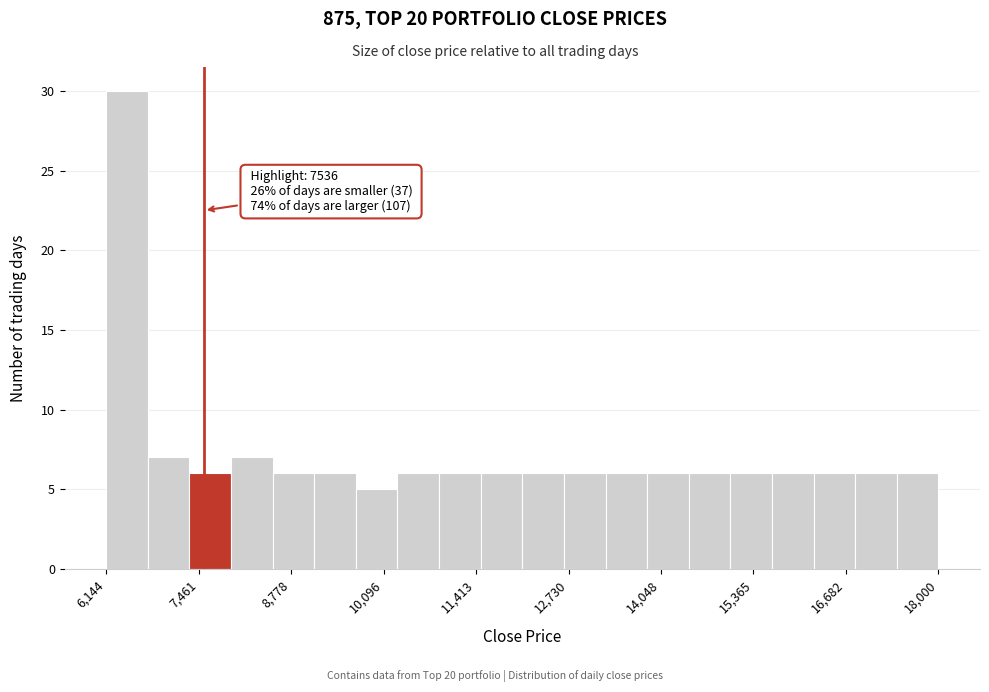

Read against the x-axis, roughly where is the centre of the tallest bar?

6400